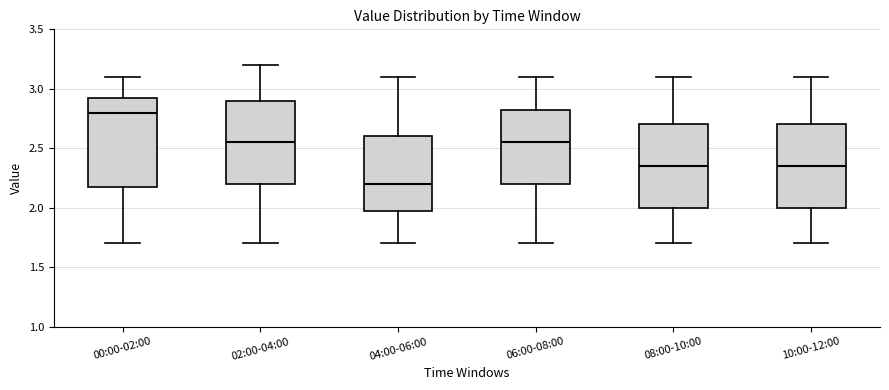

Reading left to right, read every box against the y-axis: the position of its median line, the range the box covers, and the ends of its whiskers. The values are not printed on the chart, so give them approximately, as read against the axis.

00:00-02:00: median 2.80, box 2.20 to 2.95, whiskers 1.70 to 3.10
02:00-04:00: median 2.55, box 2.20 to 2.90, whiskers 1.70 to 3.20
04:00-06:00: median 2.20, box 2.00 to 2.60, whiskers 1.70 to 3.10
06:00-08:00: median 2.55, box 2.20 to 2.85, whiskers 1.70 to 3.10
08:00-10:00: median 2.35, box 2.00 to 2.70, whiskers 1.70 to 3.10
10:00-12:00: median 2.35, box 2.00 to 2.70, whiskers 1.70 to 3.10